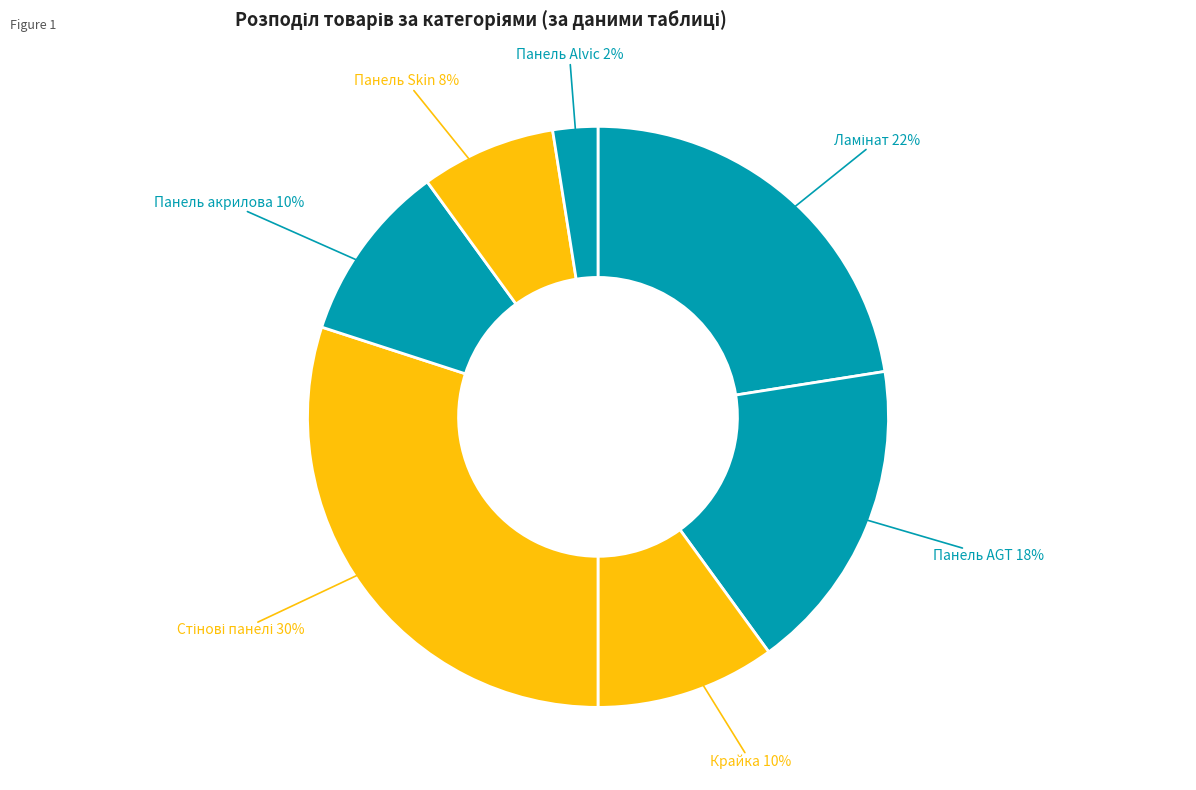

Which slice is the largest?

Стінові панелі